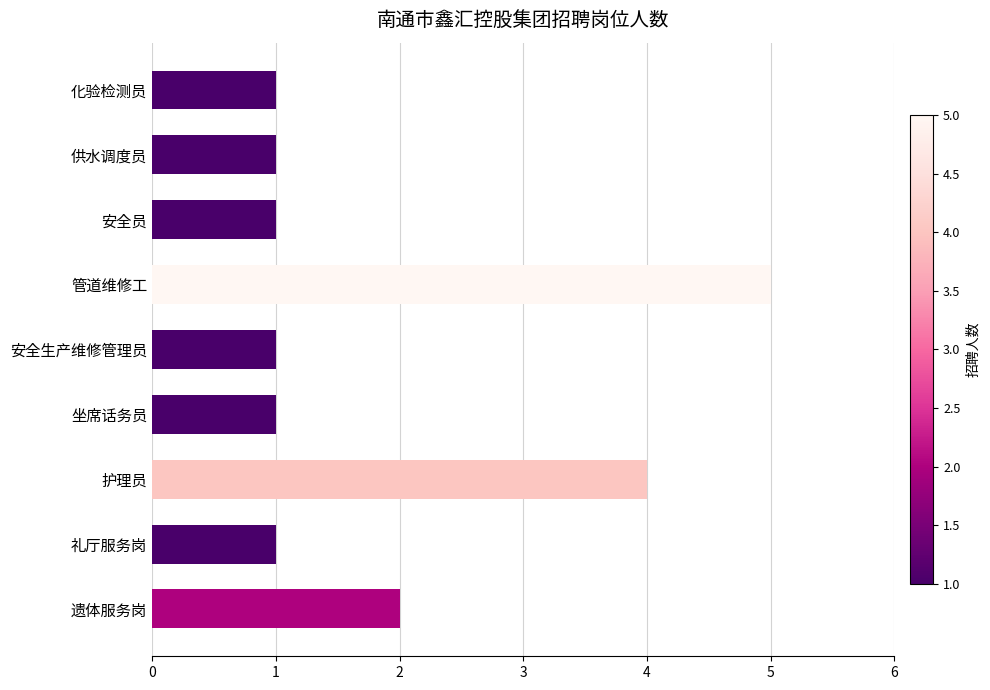

Reading bottom to top, what are all the values shown in this chart?

2	1	4	1	1	5	1	1	1